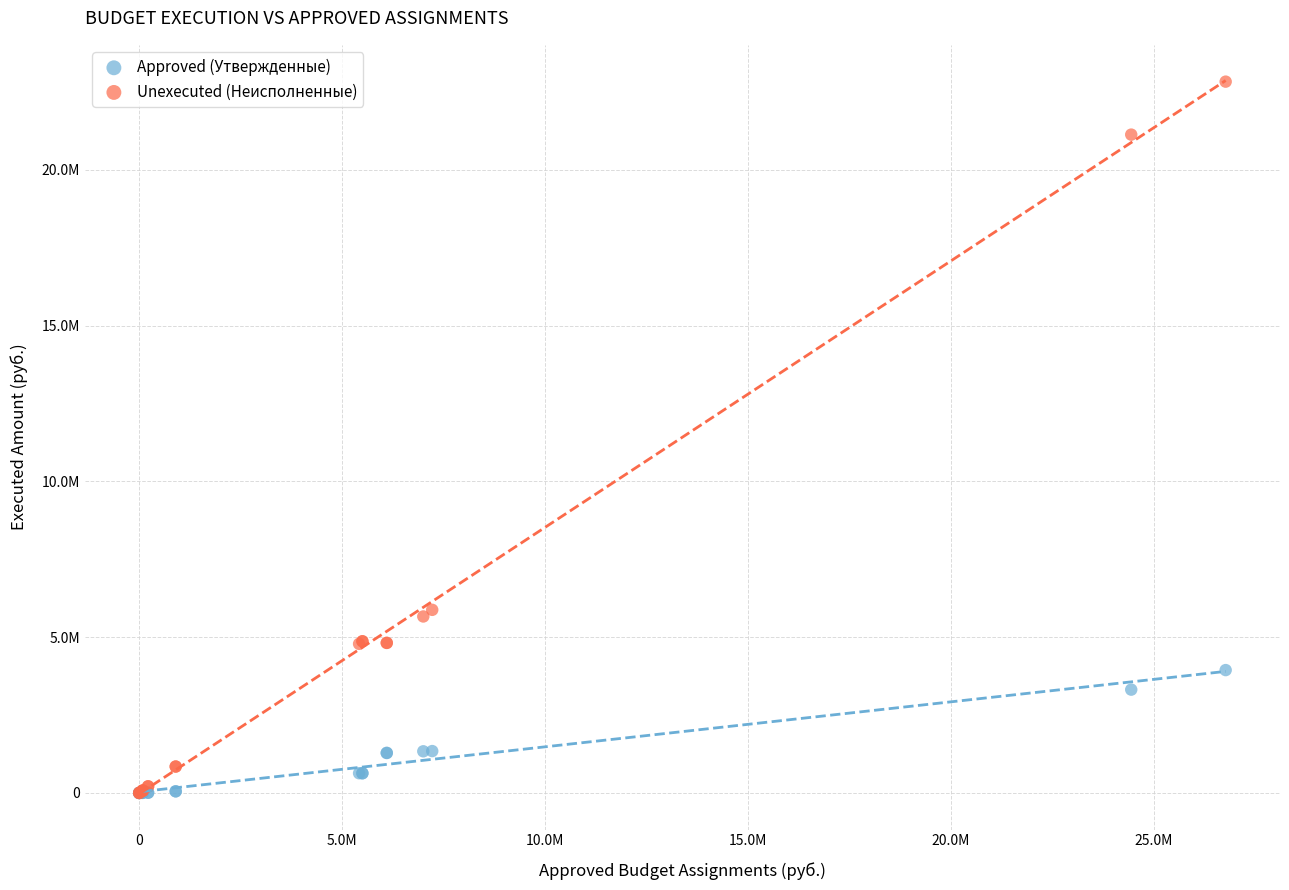

What are all the series names shown in the legend?

Approved (Утвержденные), Unexecuted (Неисполненные)